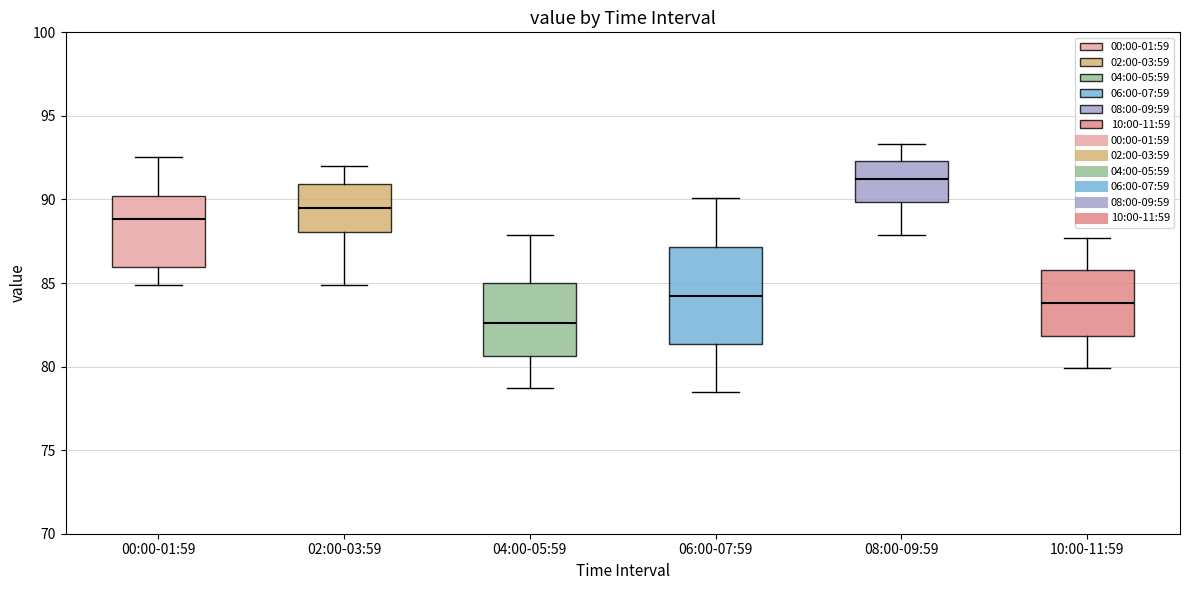

Comparing the boxes themselves (not the whiskers), which one is the tallest?

06:00-07:59